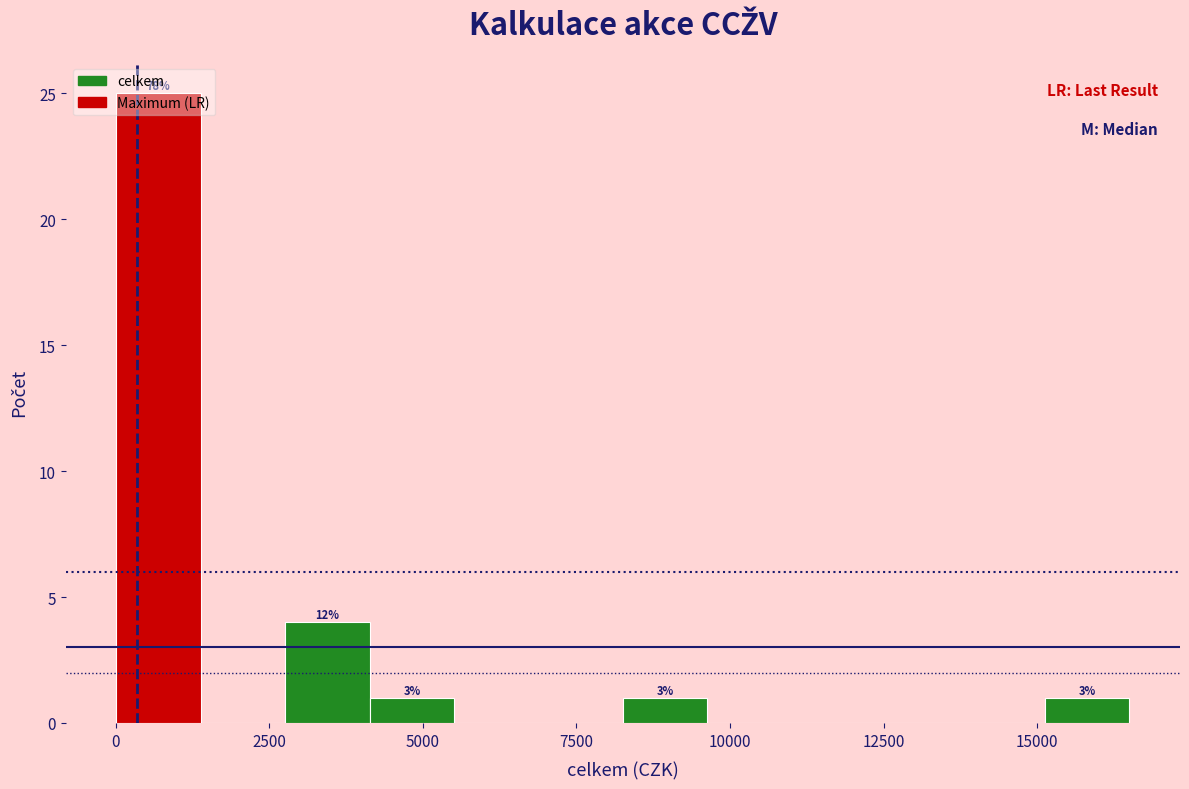

Around what value on the x-axis is the tallest bar? Give the approximate position of its centre, as read against the axis.

500